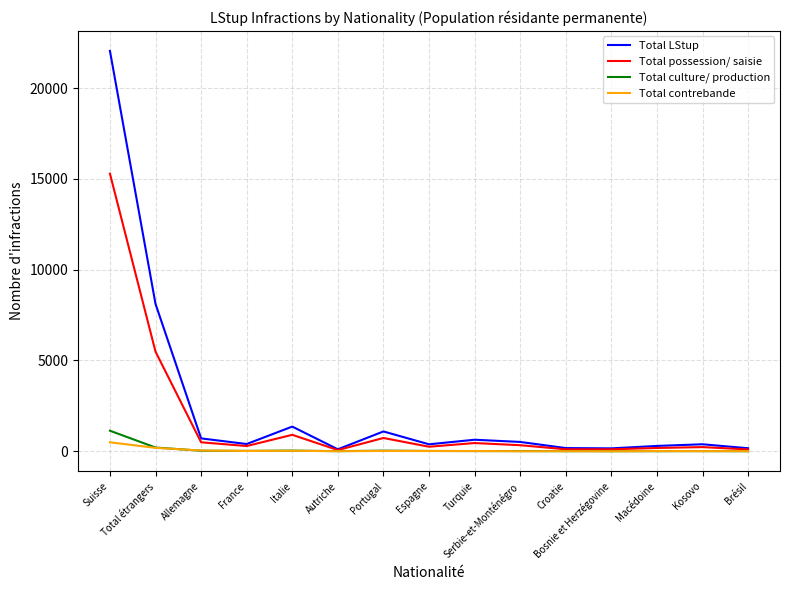

What position from the left is Kosovo?

14